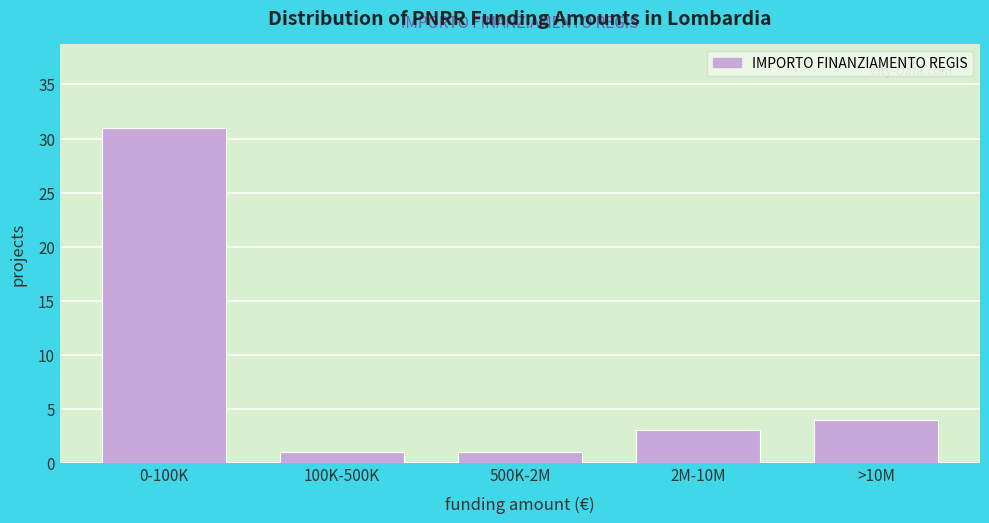

Reading left to right, list all the values displayed in this chart.

0-100K=31	100K-500K=1	500K-2M=1	2M-10M=3	>10M=4